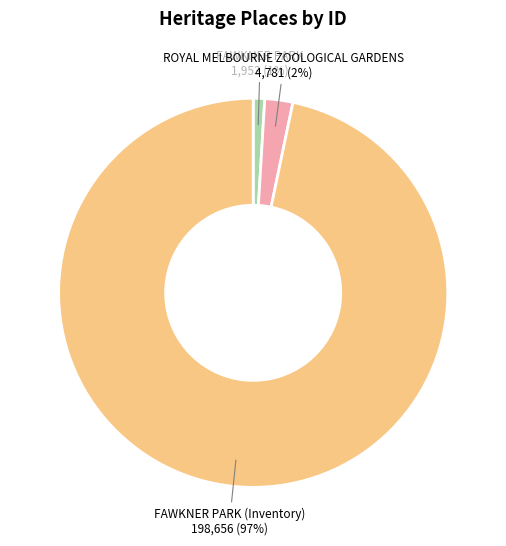

Do FAWKNER PARK and FAWKNER PARK (Inventory) together represent more than half of the pie?

Yes